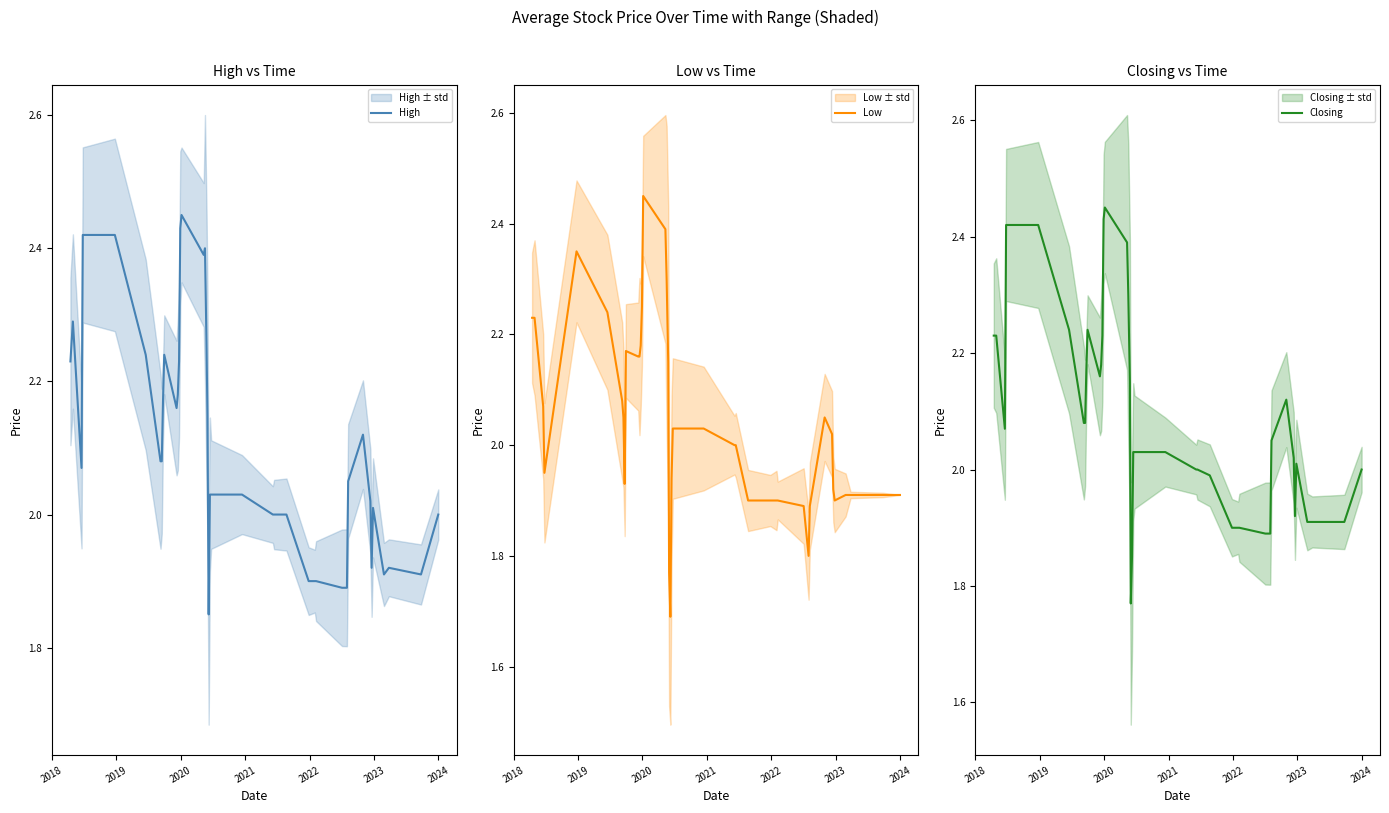

List the series in order of their overall mean, lowest first.

Low, Closing, High